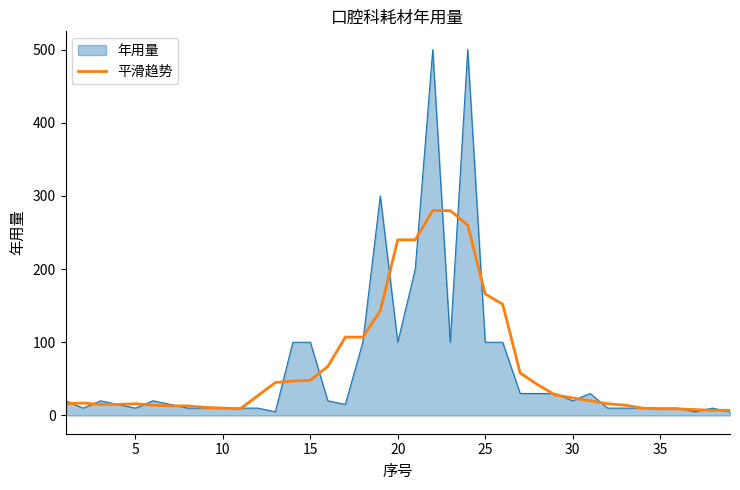

Rank the series by their maximum value, from lowest to highest.

平滑趋势, 年用量